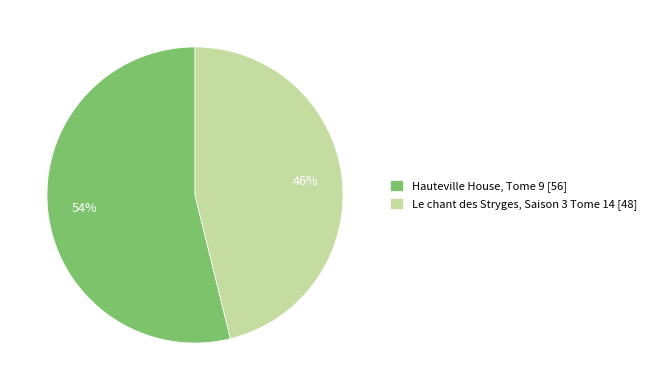

Between Hauteville House, Tome 9 [56] and Le chant des Stryges, Saison 3 Tome 14 [48], which is larger?

Hauteville House, Tome 9 [56]